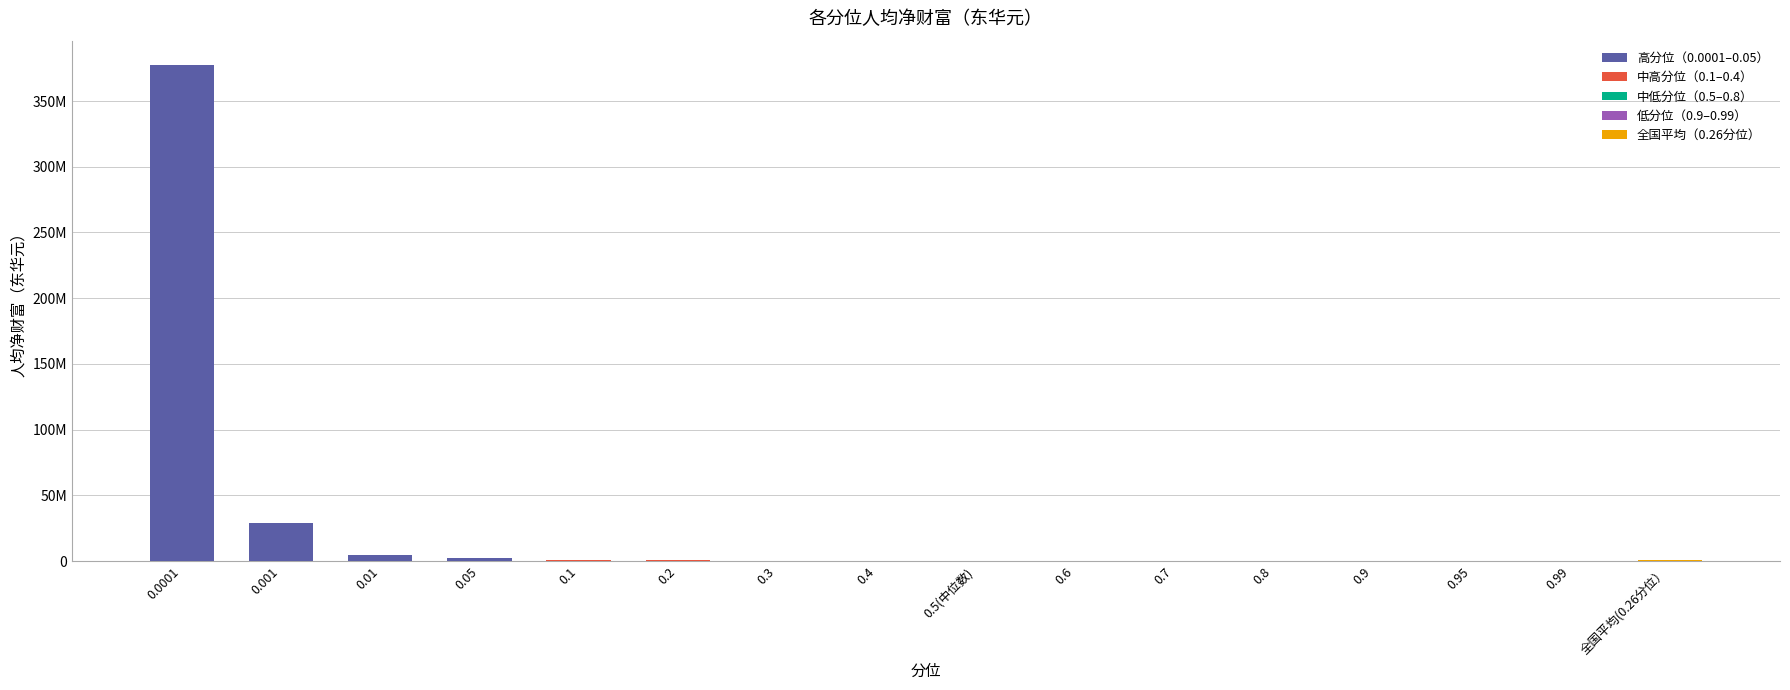

Rank the categories by value from highest to lowest.

0.0001, 0.001, 0.01, 0.05, 0.1, 0.2, 全国平均(0.26分位）, 0.3, 0.4, 0.5(中位数), 0.6, 0.7, 0.8, 0.9, 0.95, 0.99